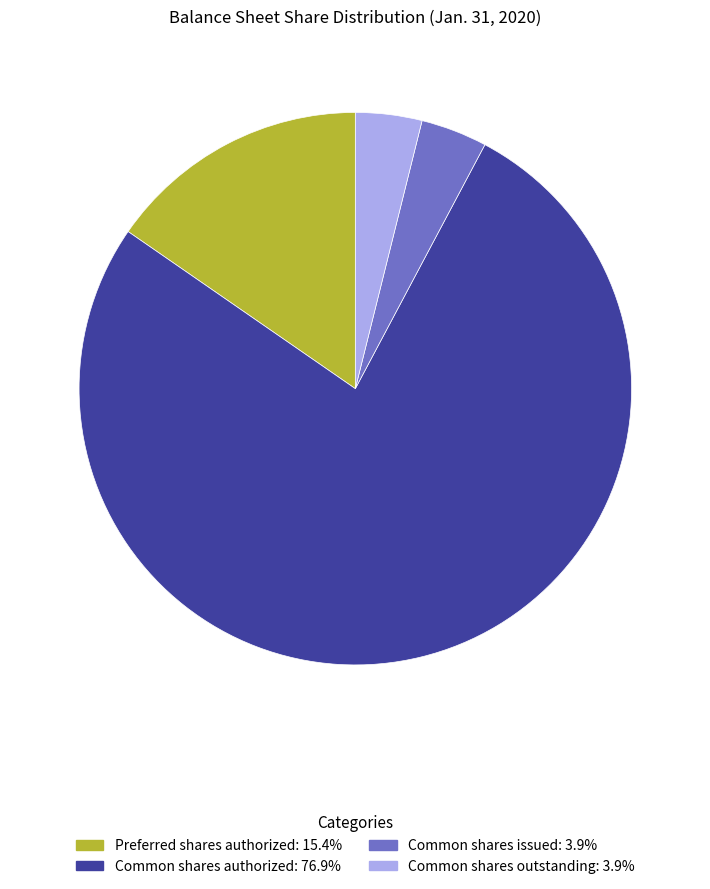

Is there any slice that represents more than half of the pie?

Yes